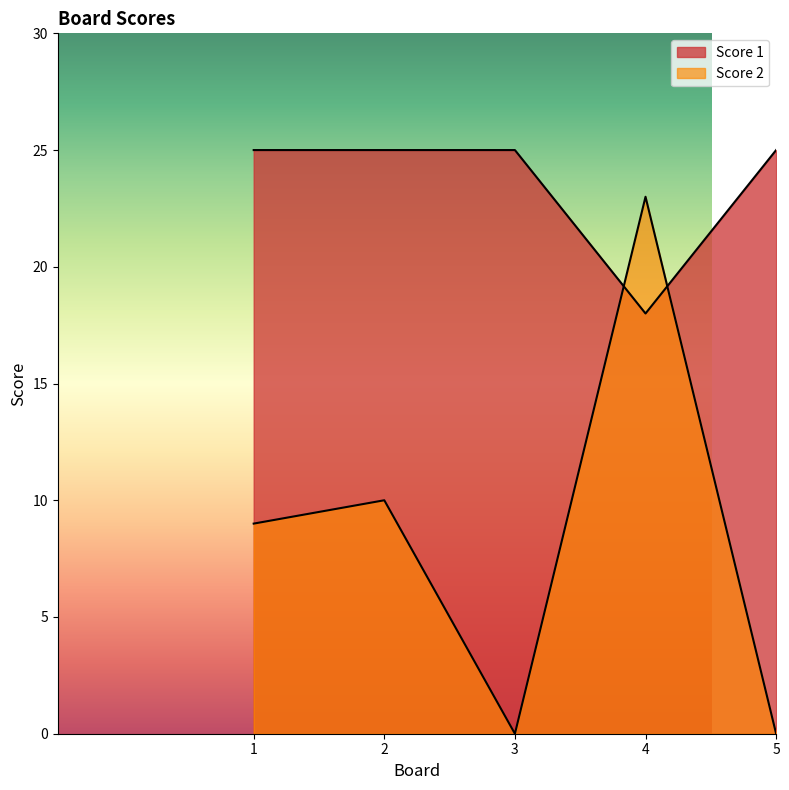

The Score 1 series shows 18 at 4. True or false?

True